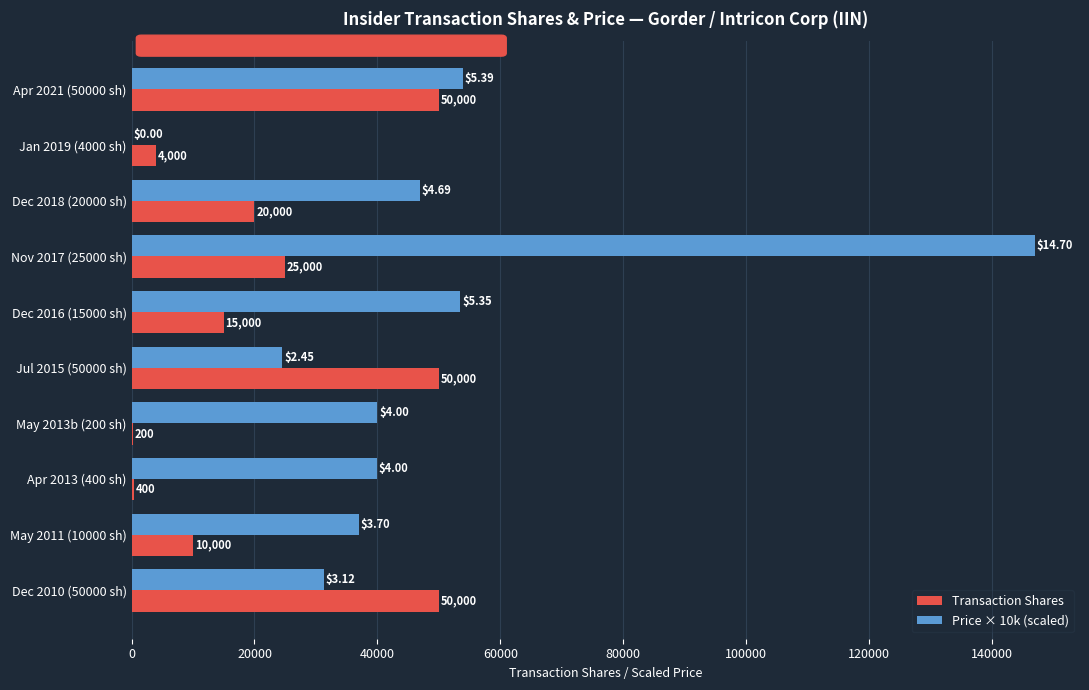

What is the sum of all Transaction Shares values?

224600.0